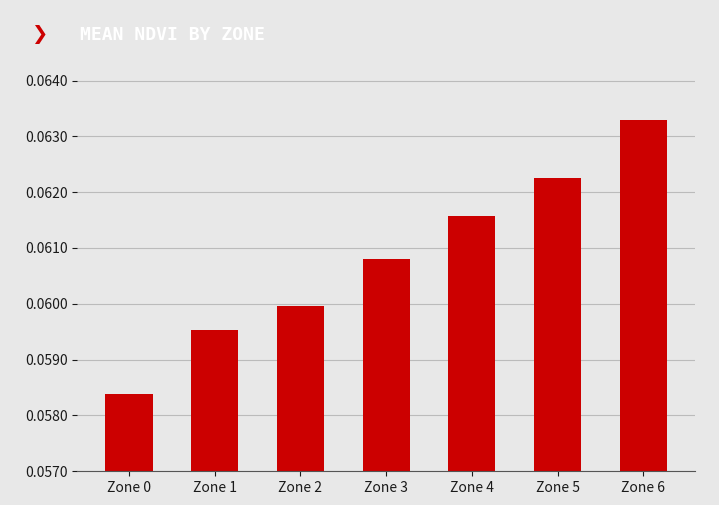

At which label is the value closest to 0?

Zone 0